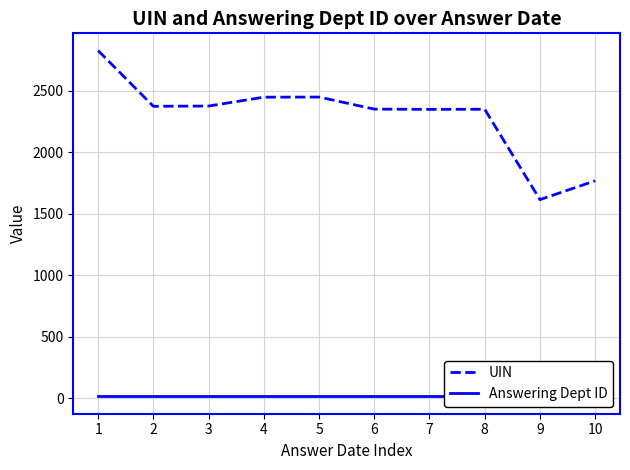

True or false: Answering Dept ID has a value of 16 at 3.

True